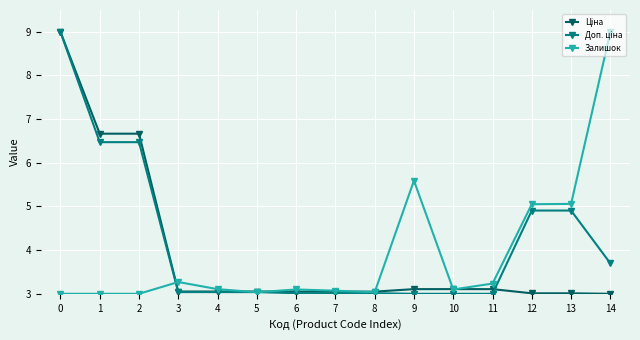

Where is Залишок nearest to the value 6?

9